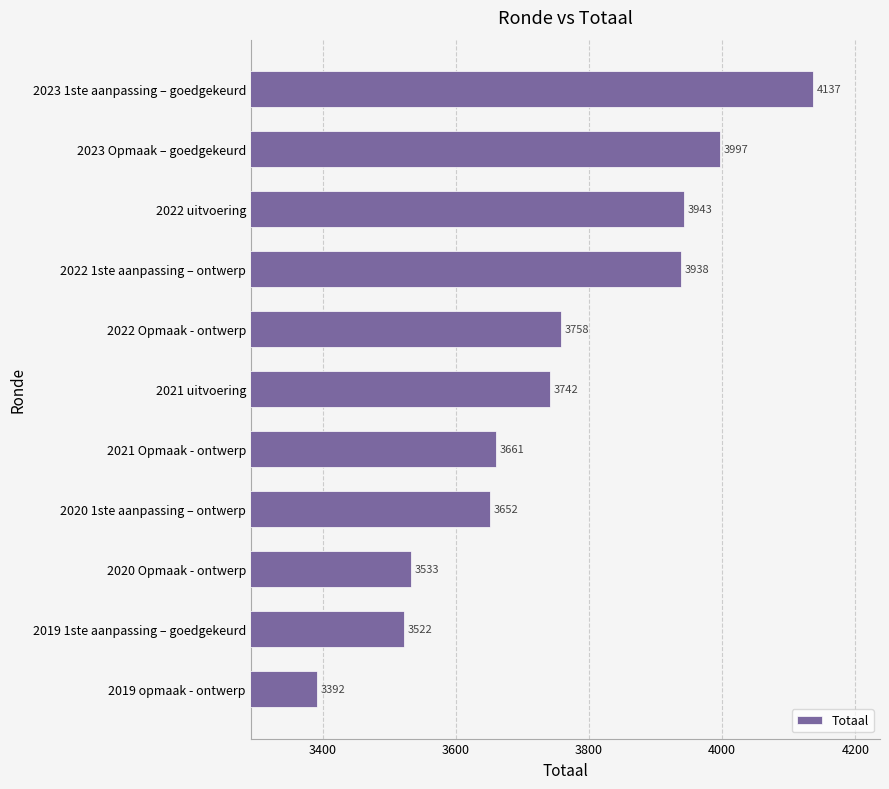

Reading bottom to top, transcribe all the data shown in this chart.

3392	3522	3533	3652	3661	3742	3758	3938	3943	3997	4137